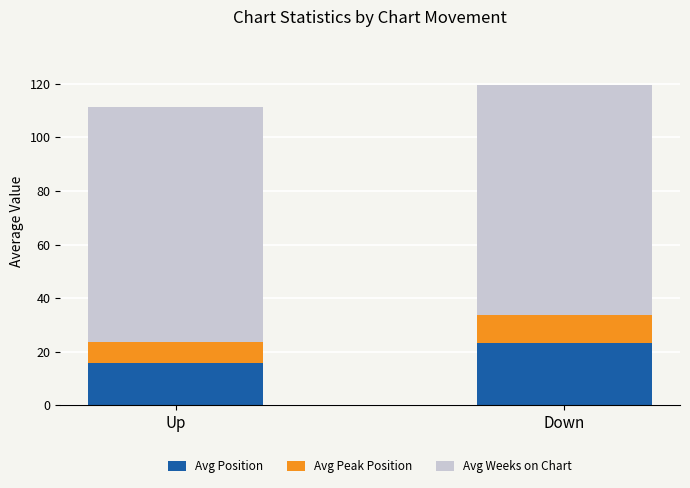

Read the Avg Position value at Up.

15.9